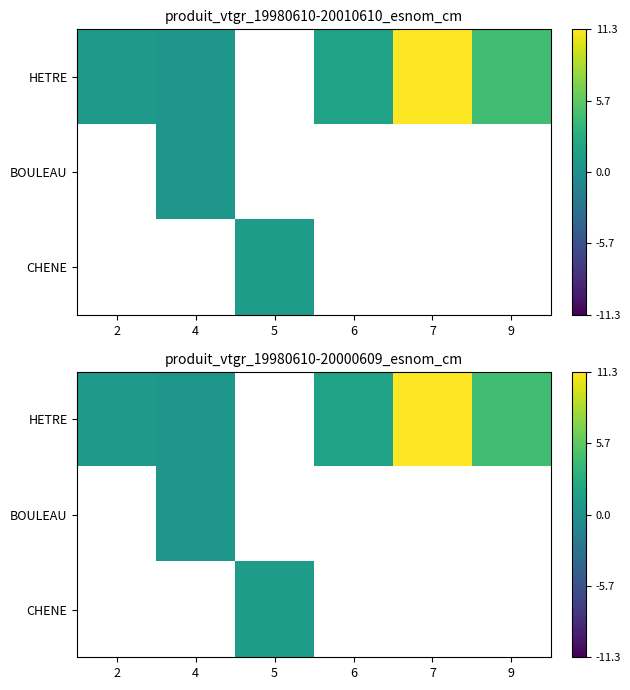

Is the value of BOULEAU at 5 greater than the value of CHENE at 7?

No